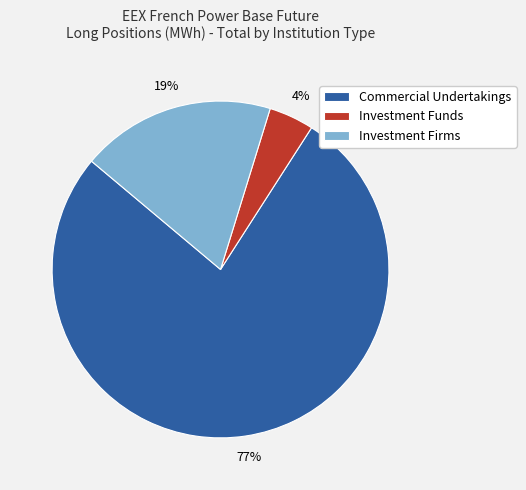

Combined, do Investment Funds and Investment Firms account for over 50%?

No